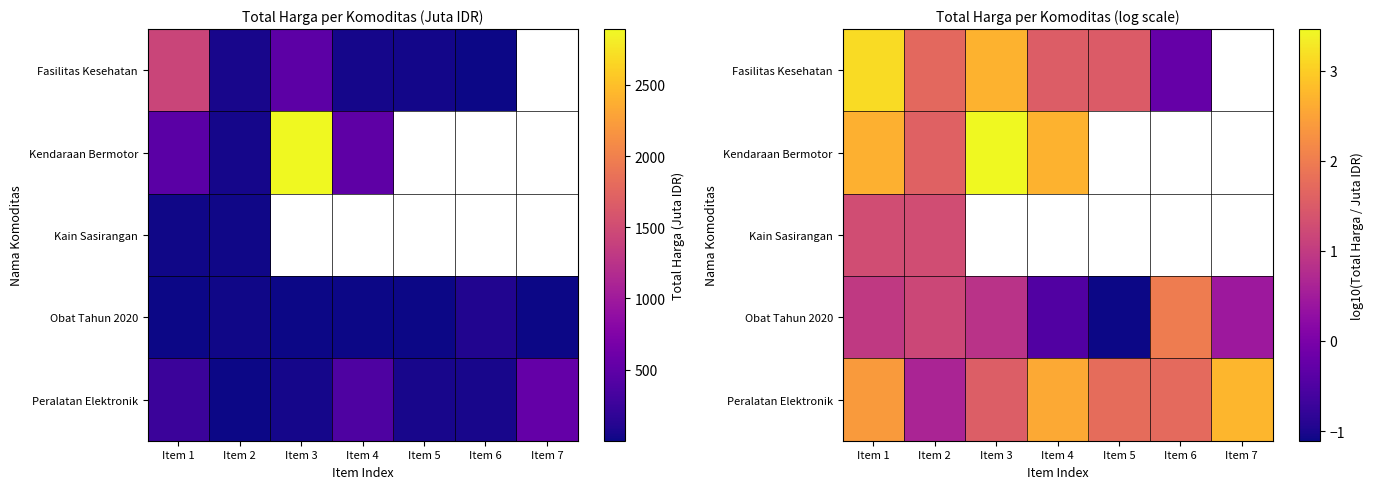

What is the difference between the second highest and minimum values in the Fasilitas Kesehatan series?

3.4